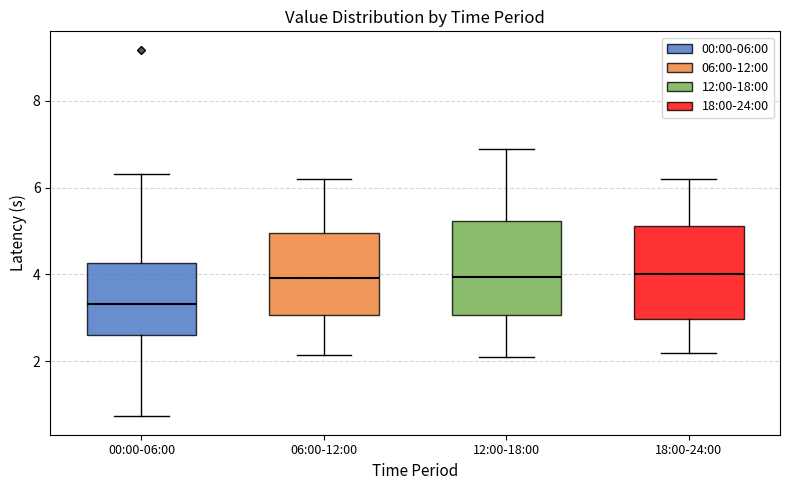

Reading left to right, read every box against the y-axis: the position of its median line, the range the box covers, and the ends of its whiskers. The values are not printed on the chart, so give them approximately, as read against the axis.

00:00-06:00: median 3.4, box 2.6 to 4.2, whiskers 0.8 to 6.4
06:00-12:00: median 4.0, box 3.0 to 5.0, whiskers 2.2 to 6.2
12:00-18:00: median 4.0, box 3.0 to 5.2, whiskers 2.2 to 7.0
18:00-24:00: median 4.0, box 3.0 to 5.2, whiskers 2.2 to 6.2